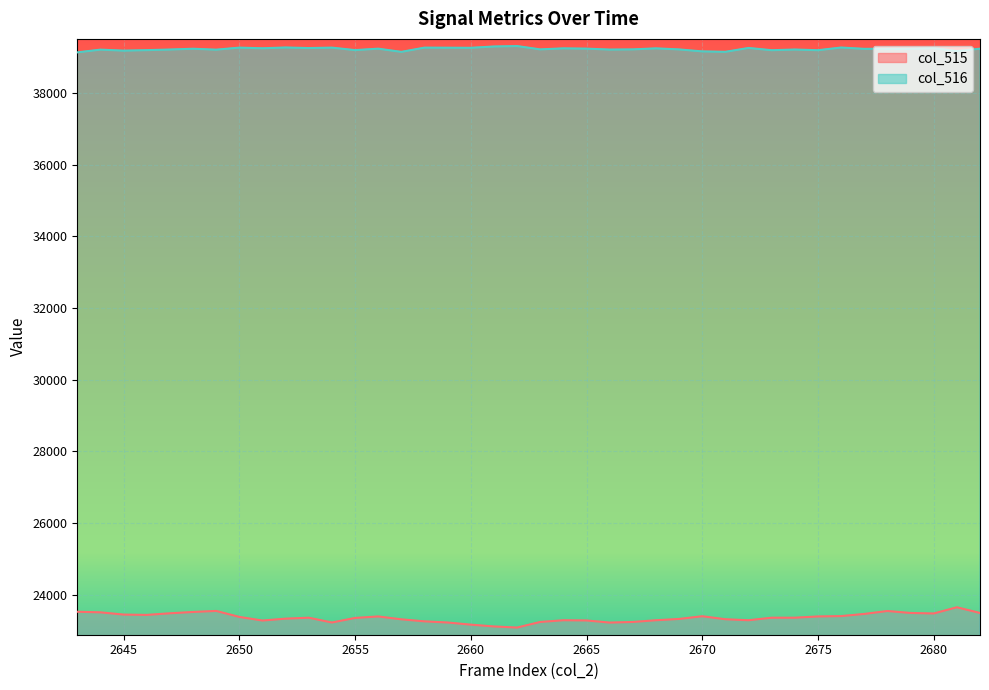

At which category does the chart reach its minimum across all series?

2662